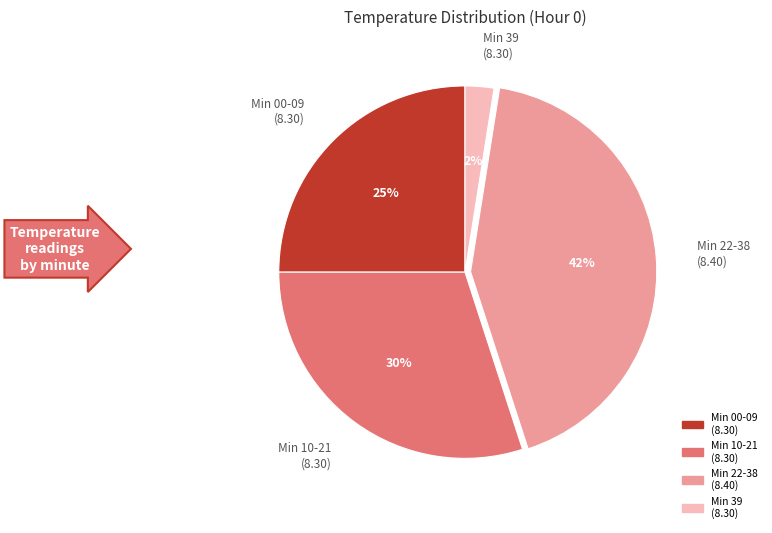

To the nearest percent, what portion does Min 10-21 (8.30) represent?

30%